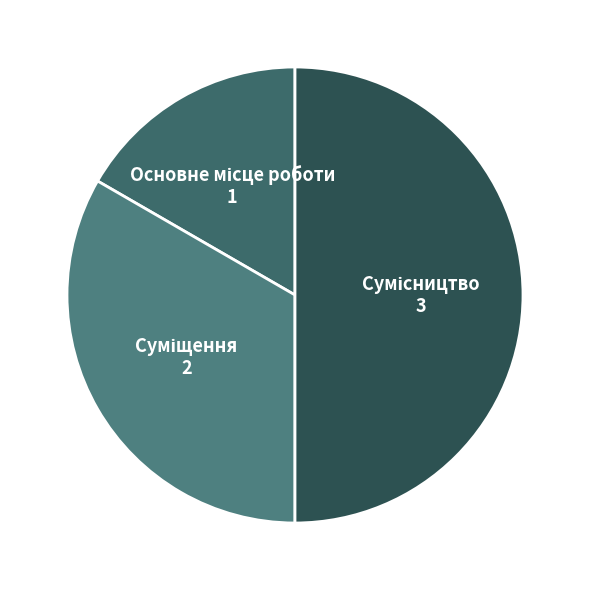

How many slices are in this pie chart?

3